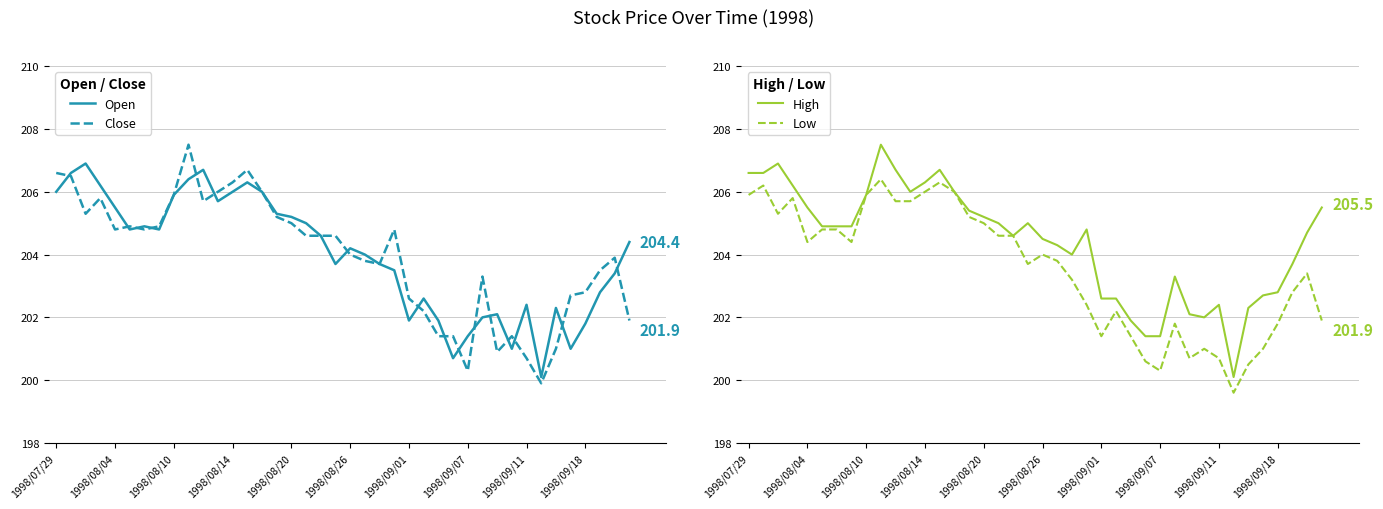

What is the maximum value for Low?

206.4